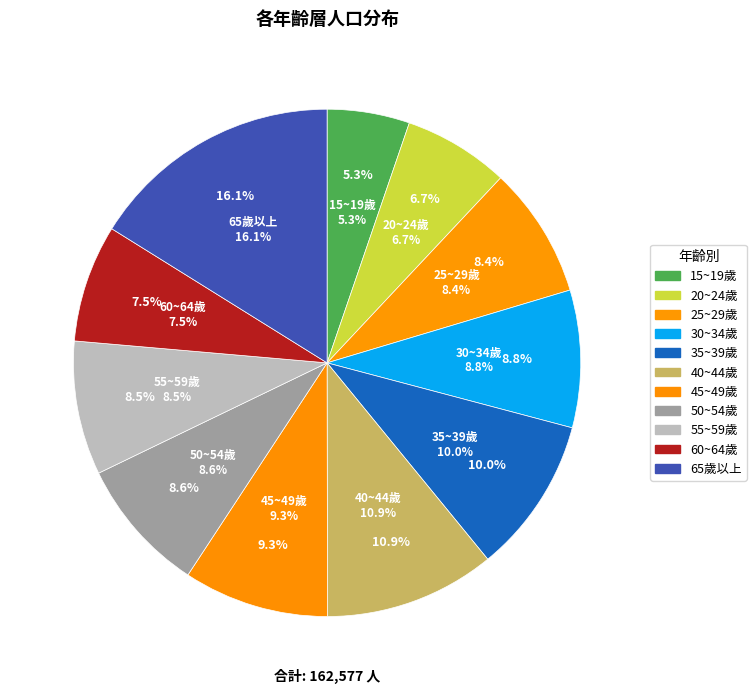

True or false: 15~19歲 accounts for 14% of the total.

False